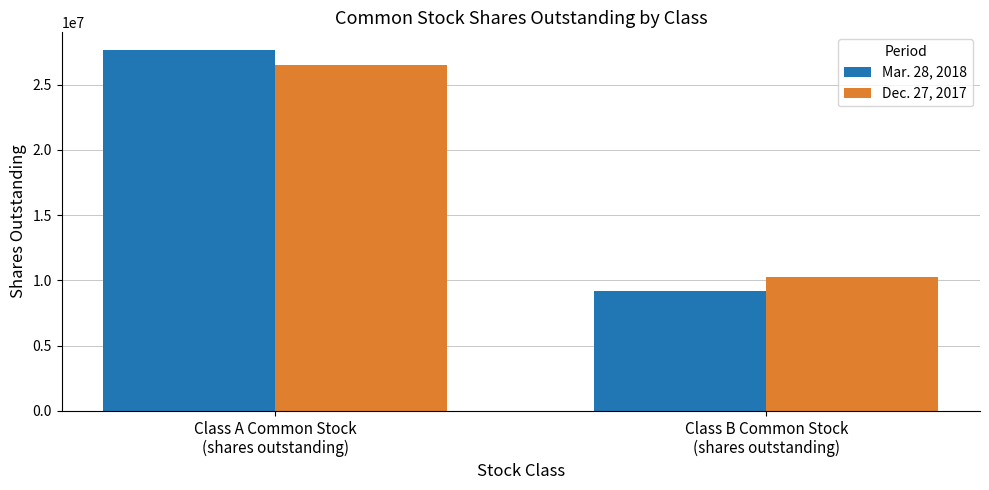

What are all the series names shown in the legend?

Mar. 28, 2018, Dec. 27, 2017